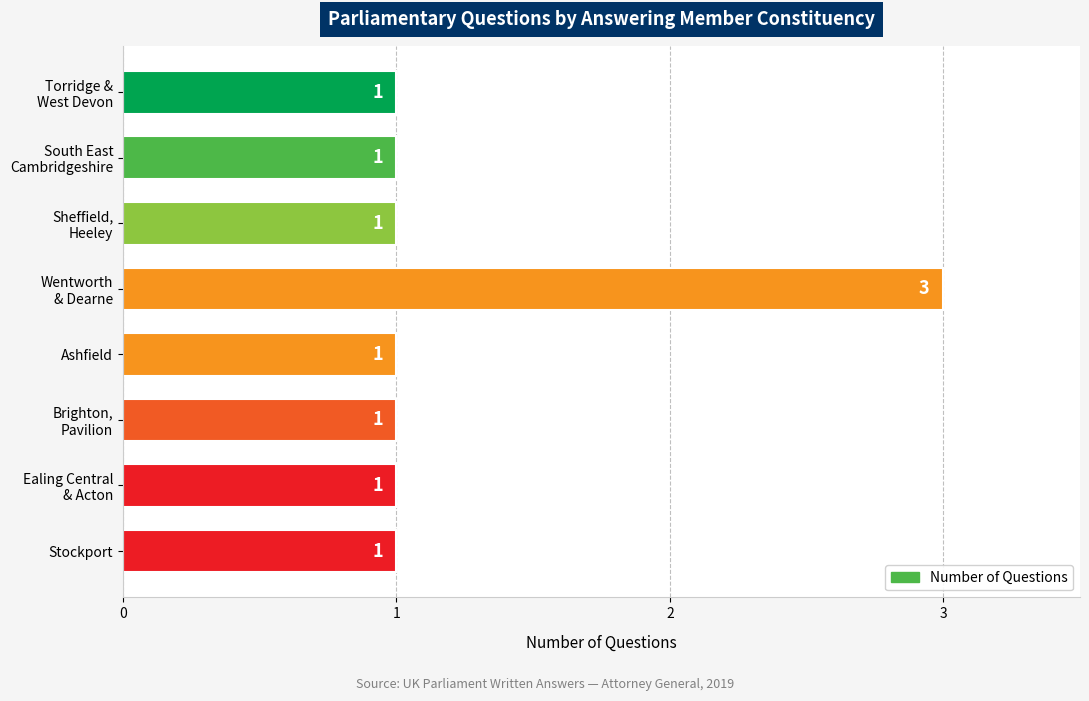

What is the greatest value displayed?

3